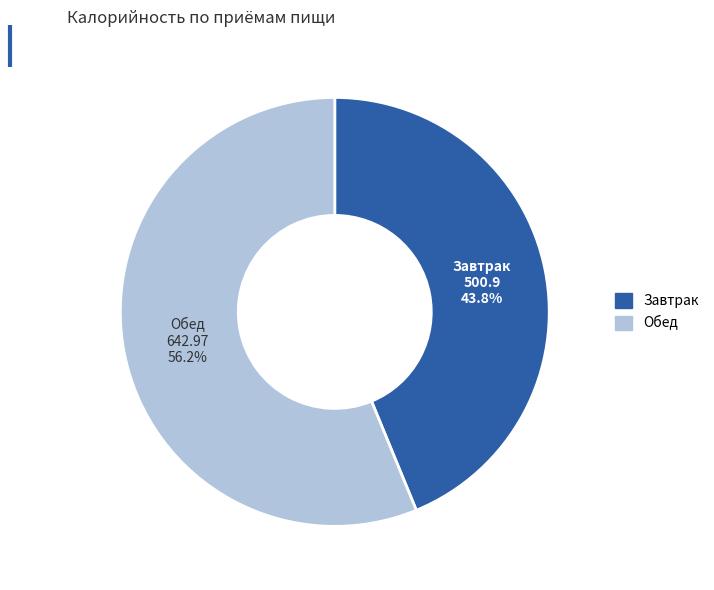

Rank the categories by value from lowest to highest.

Завтрак, Обед